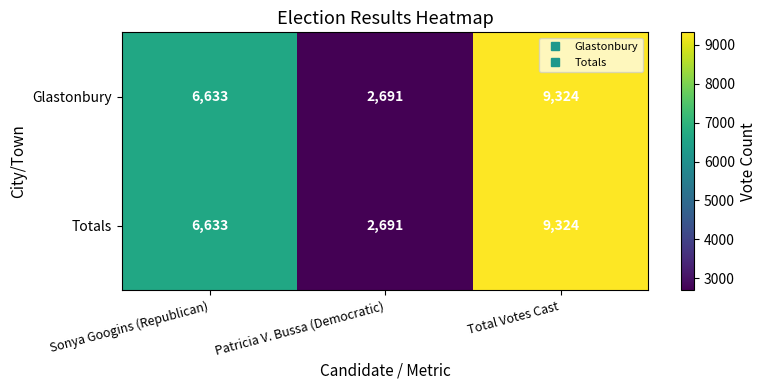

What is the sum of the Glastonbury values at Sonya Googins (Republican) and Total Votes Cast?

15957